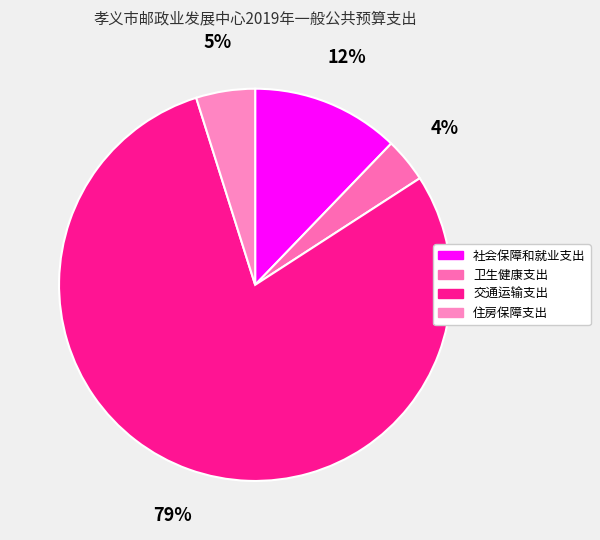

Is 交通运输支出 the majority of the pie?

Yes